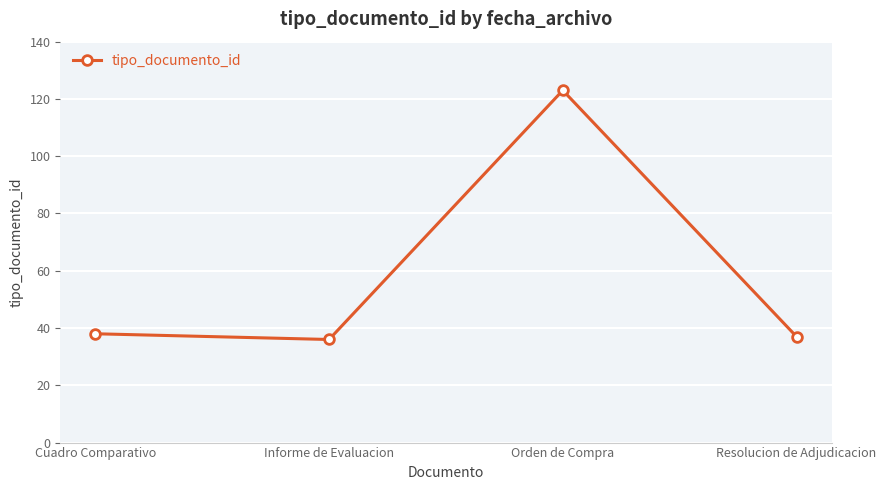

Reading right to left, list all the values displayed in this chart.

37	123	36	38